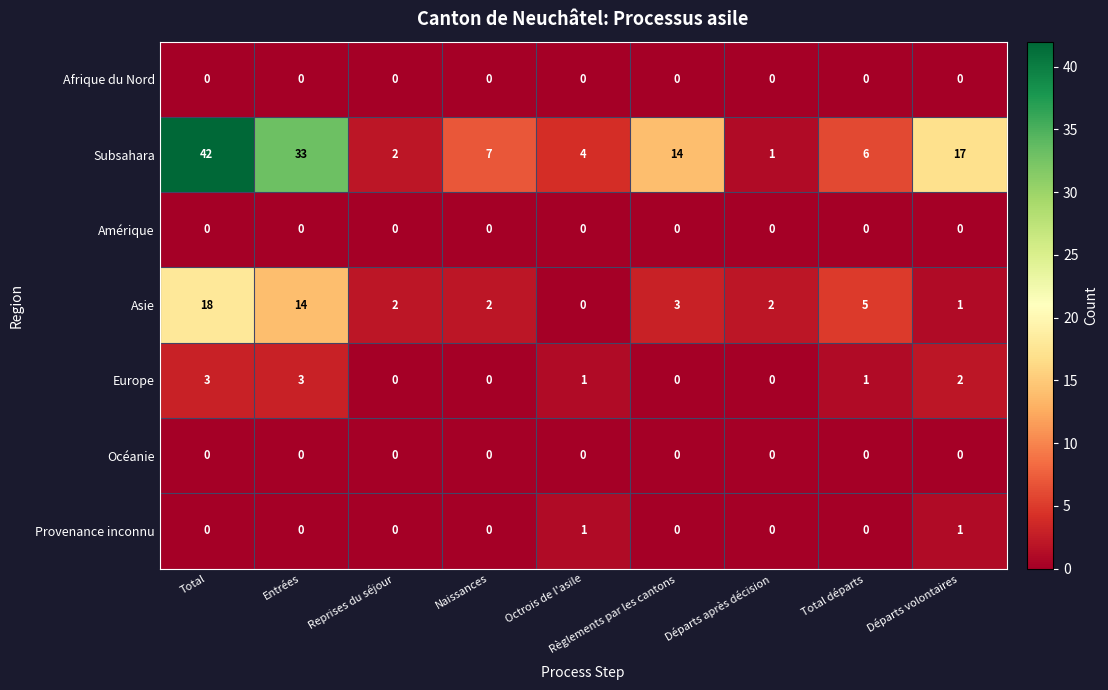

What is the difference between the second highest and second lowest values in the Subsahara series?

31